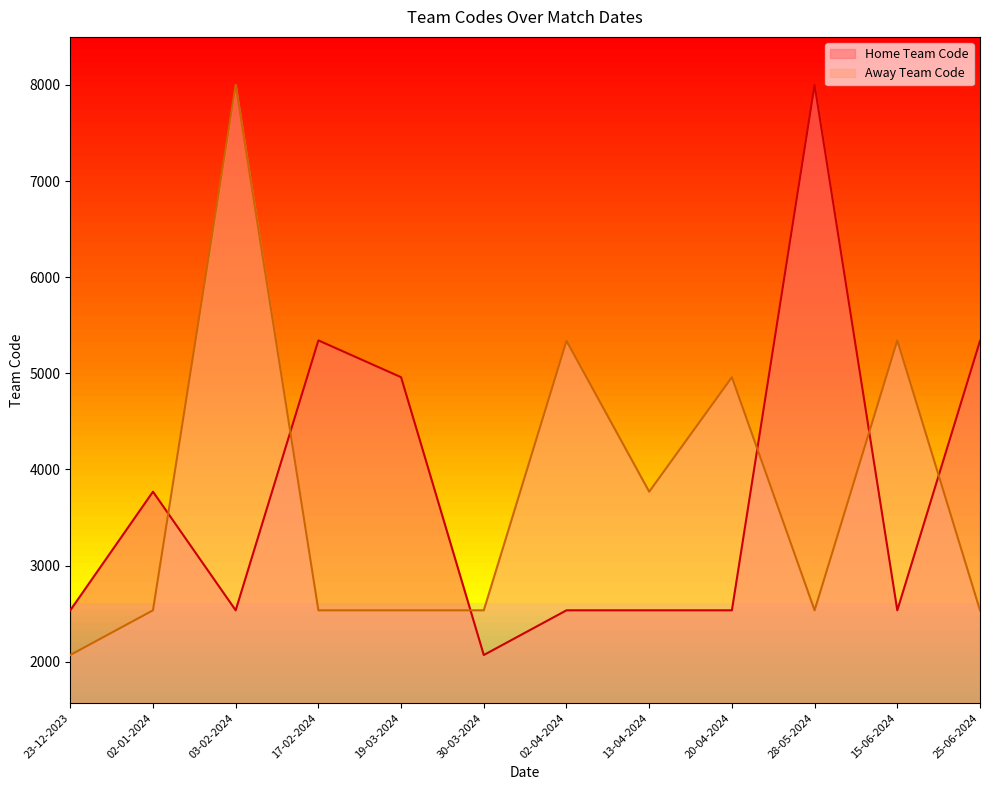

Does the chart display data point markers on the line(s)?

No